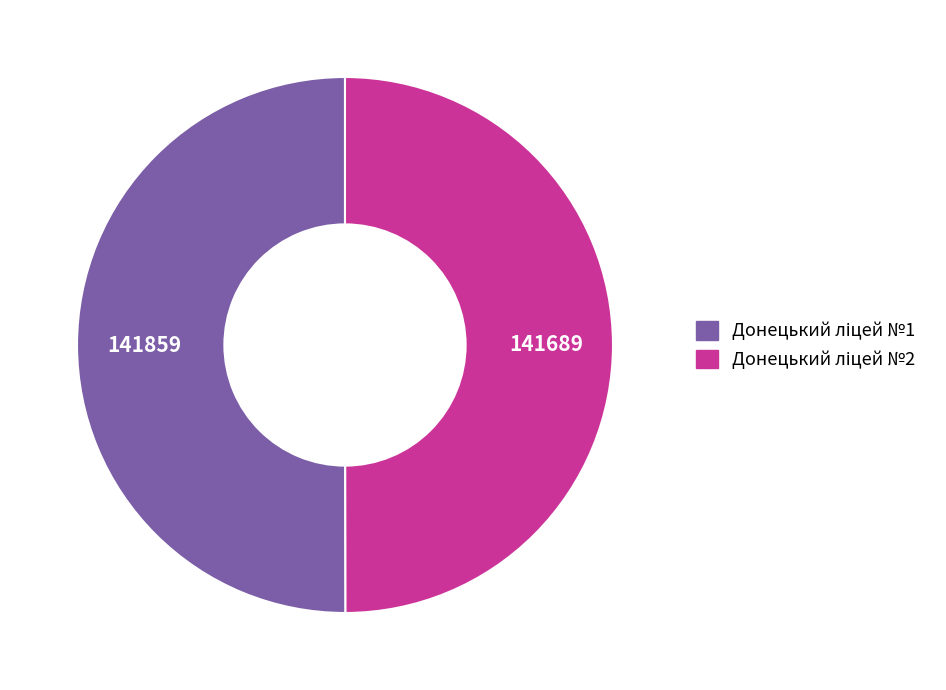

Rank the categories by value from highest to lowest.

Донецький ліцей №1, Донецький ліцей №2